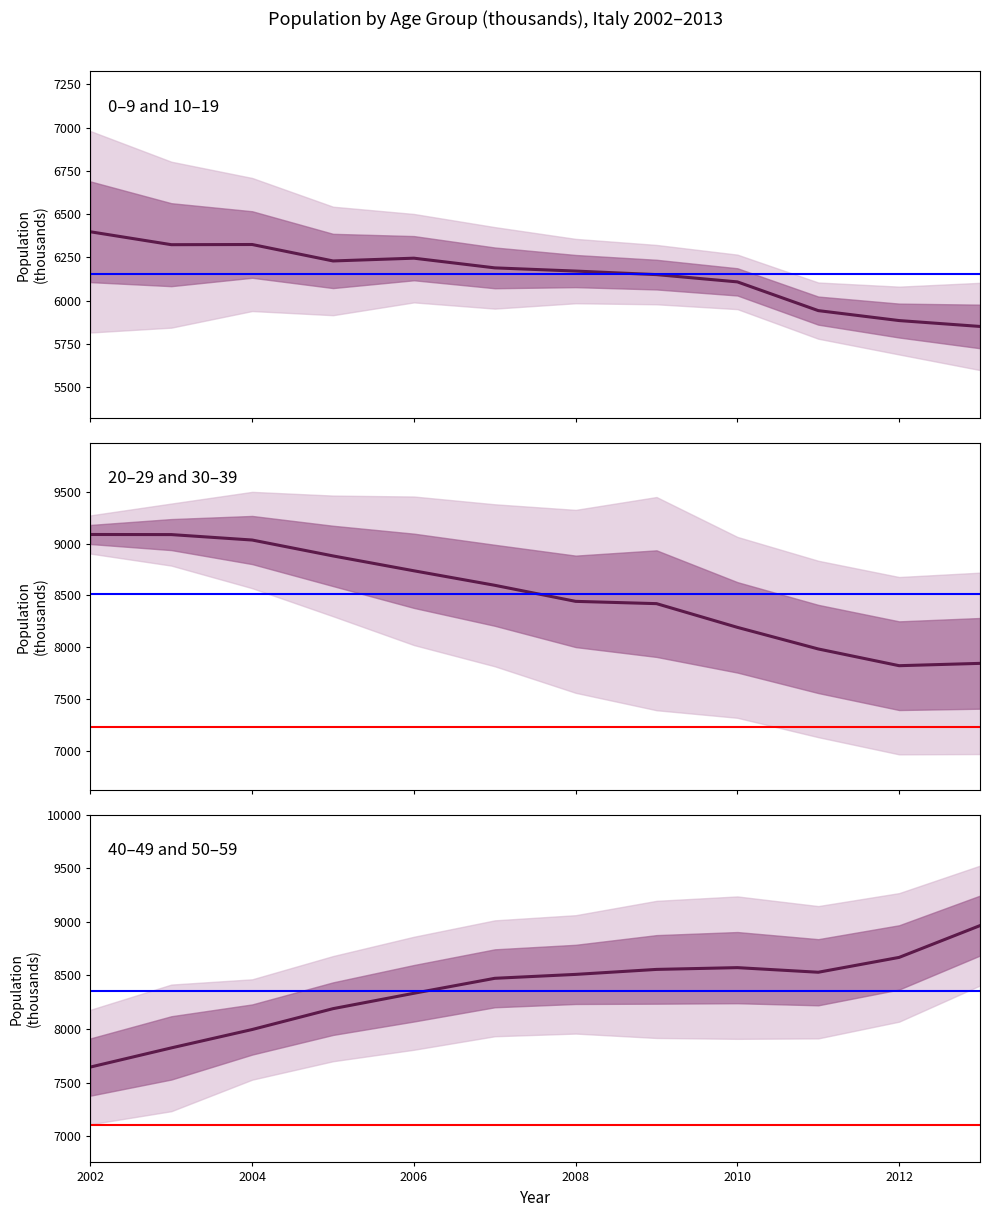

The 30-39 series shows 3201 at 2009. True or false?

False